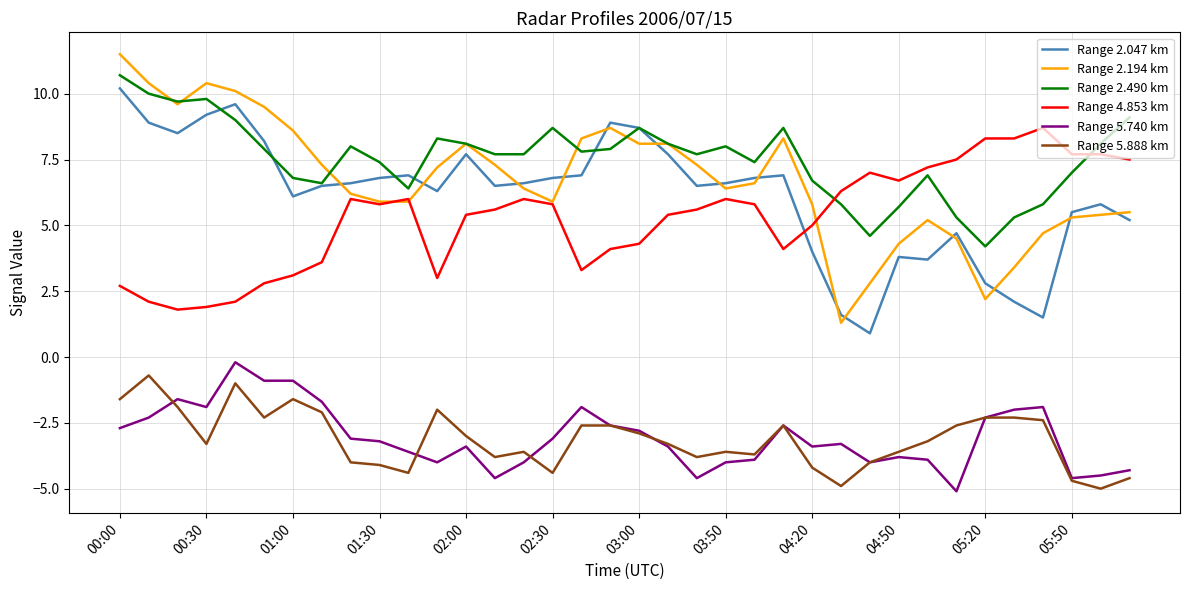

Which series has the largest total across all categories?

Range 2.490 km